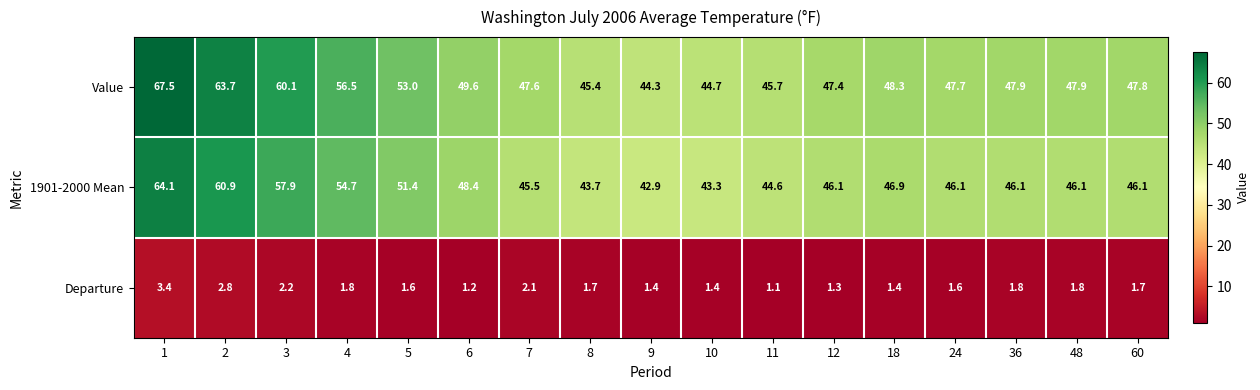

Is the value of 1901-2000 Mean at 8 greater than the value of Departure at 5?

Yes